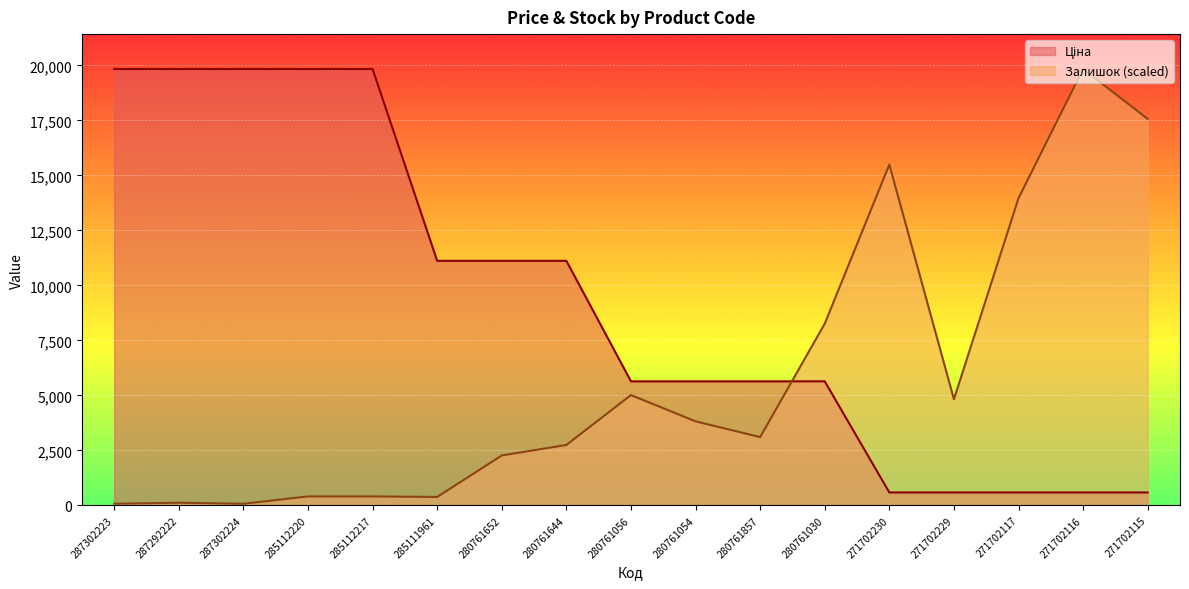

What is the label of the 1st point from the right?

271702115